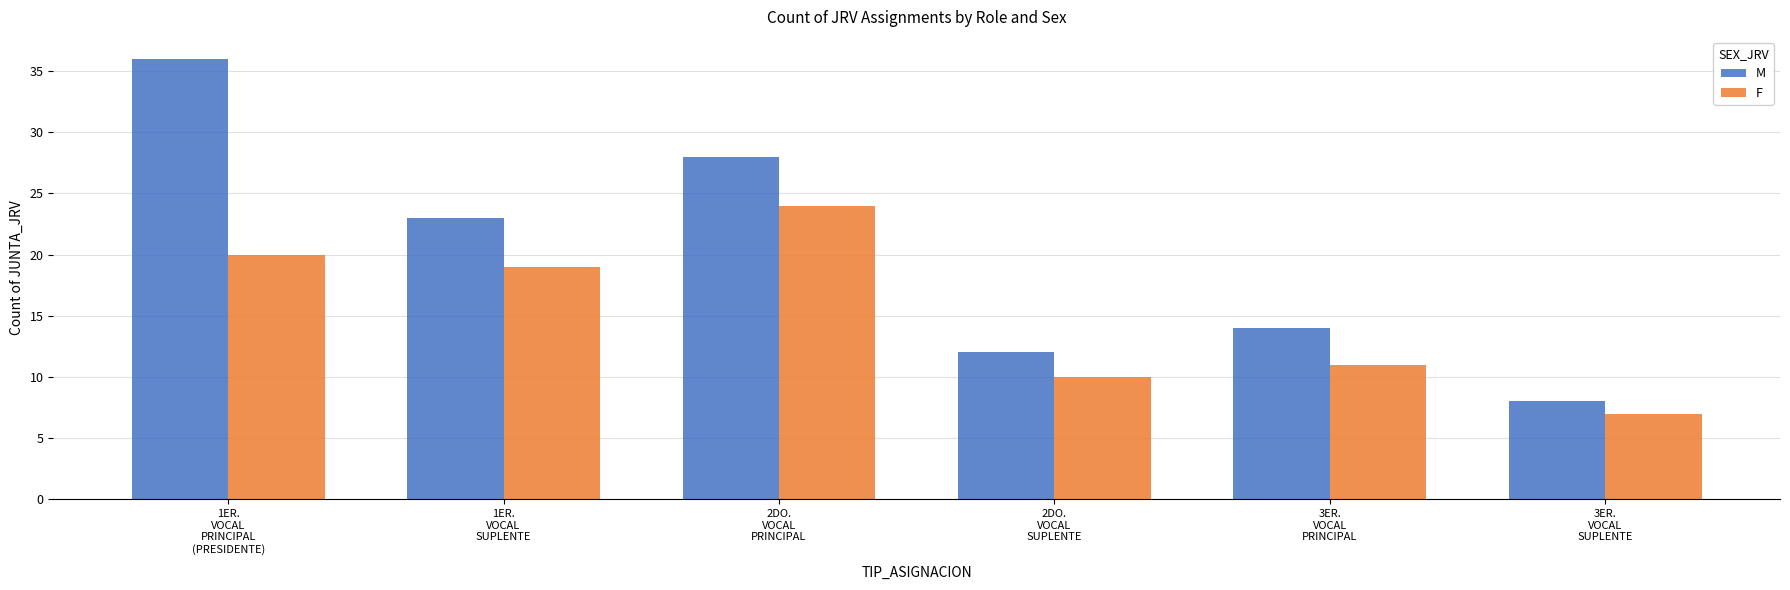

Which series has the largest total across all categories?

M